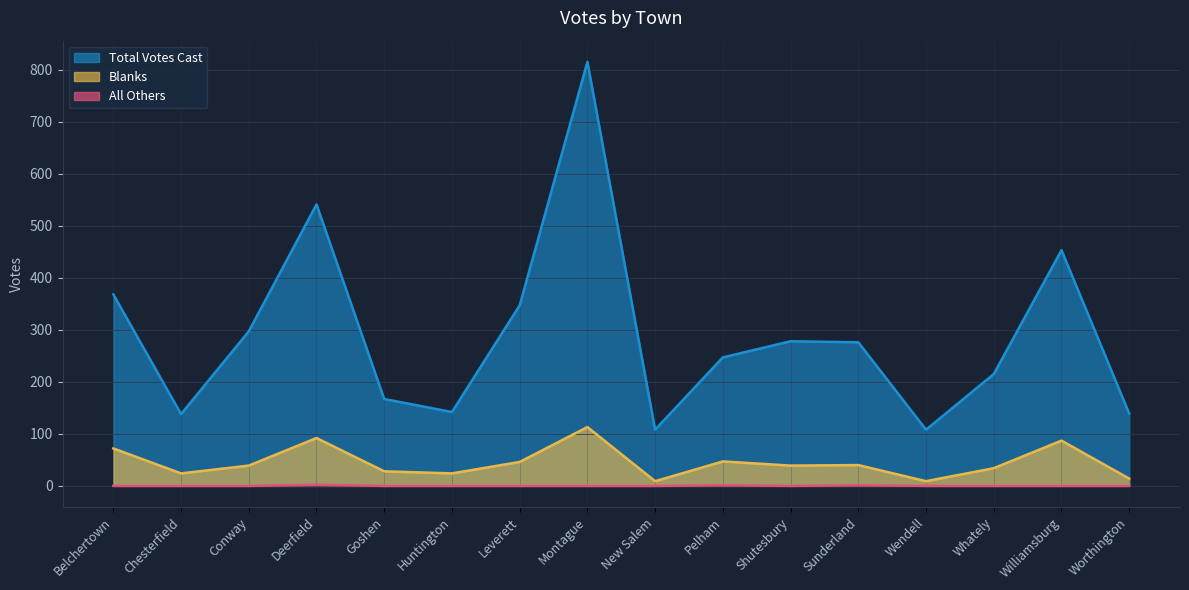

How many data points in Total Votes Cast are above 276?

7